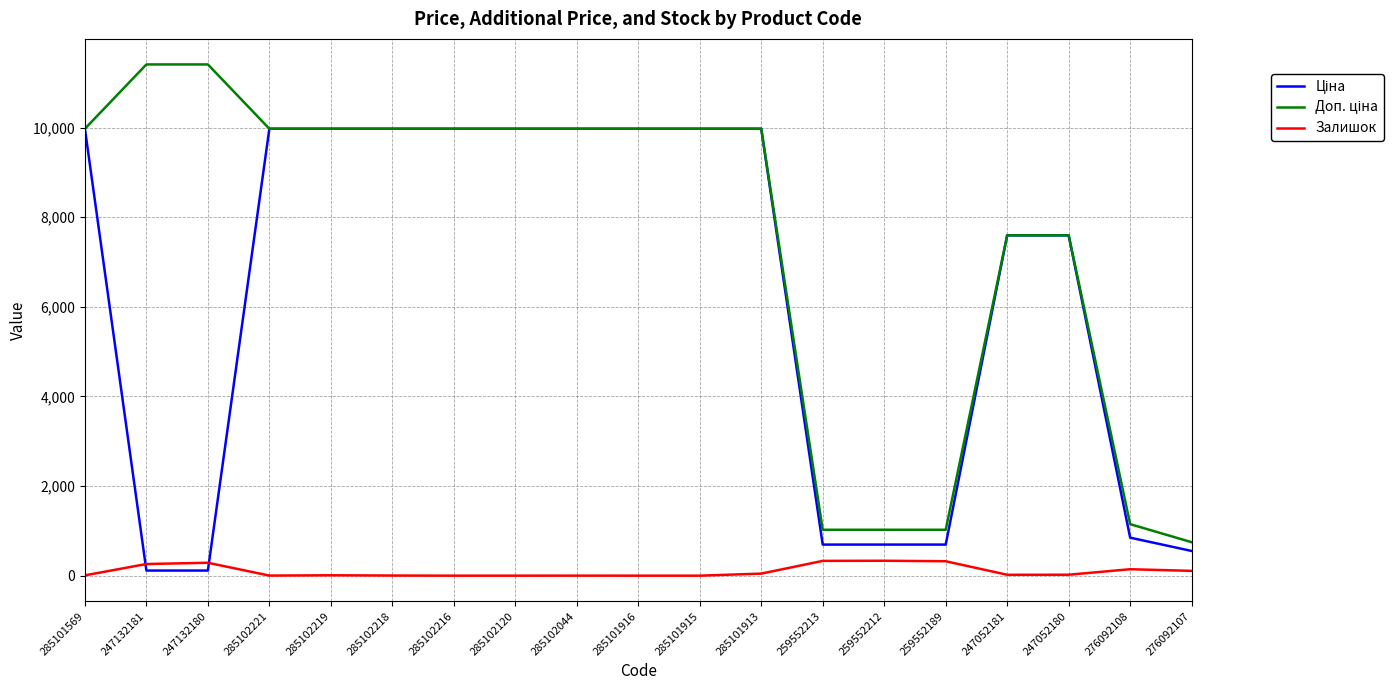

True or false: Залишок has a value of 107.0 at 276092107.

True